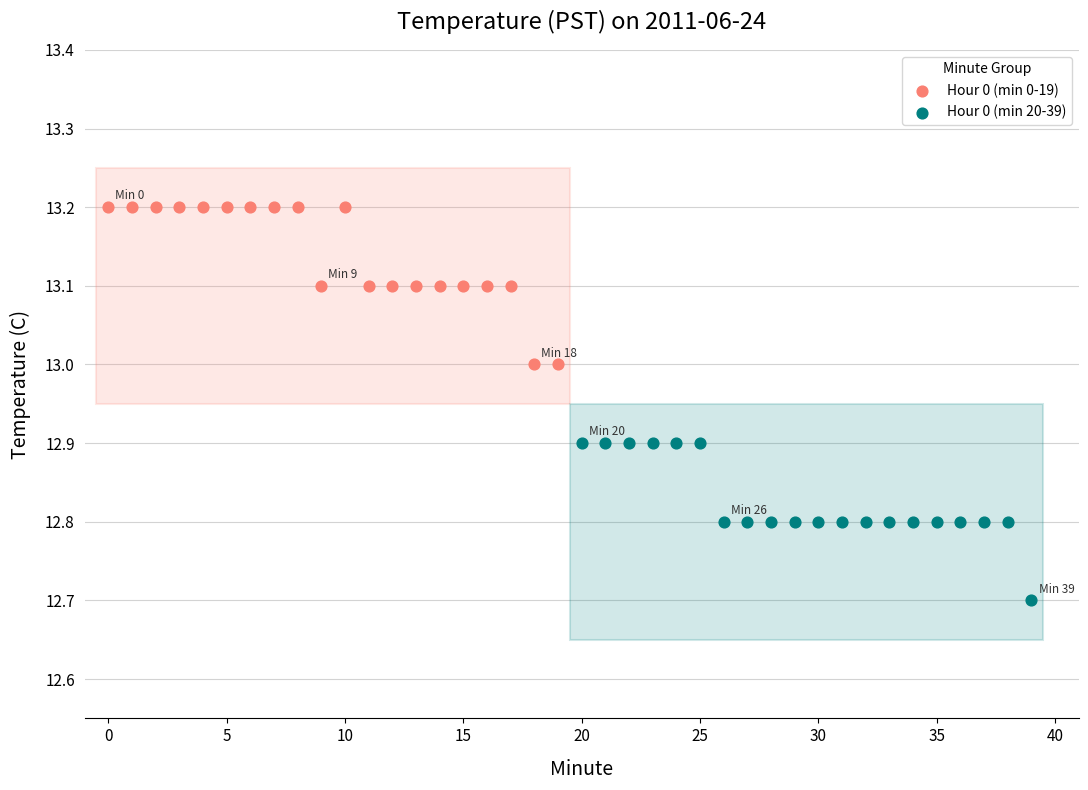

Which series contains the highest Y value?

Hour 0 (min 0-19)